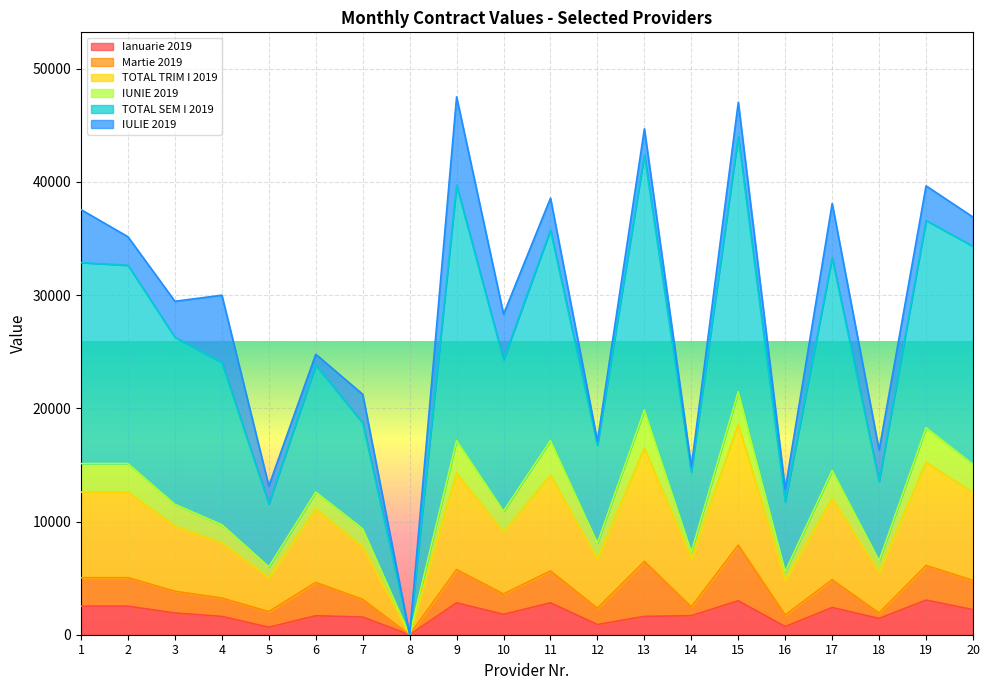

True or false: TOTAL TRIM I 2019 has a value of 2032 at 18.

False